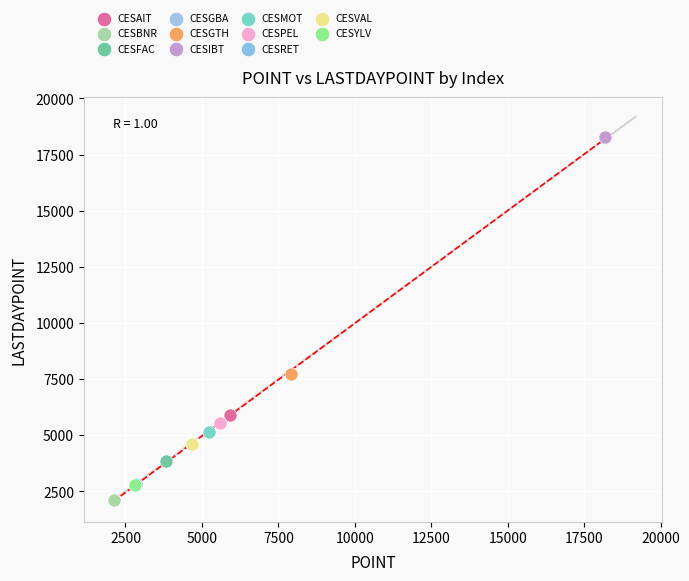

Which series contains the lowest Y value?

CESBNR